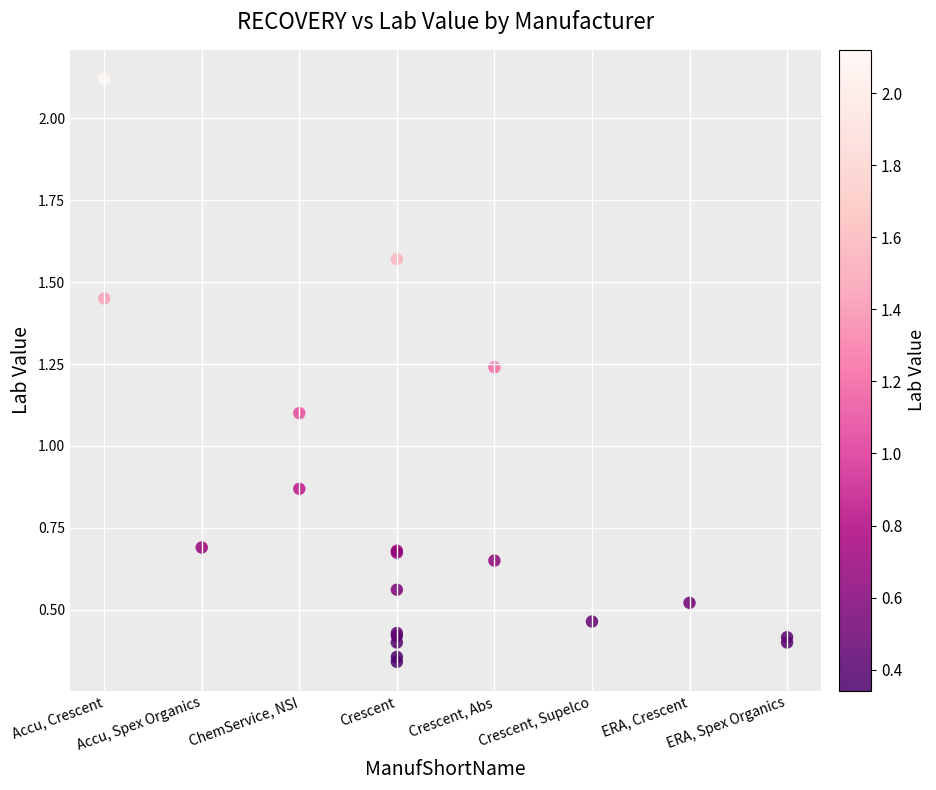

What Y value in the scatter plot is closest to 1?

1.1